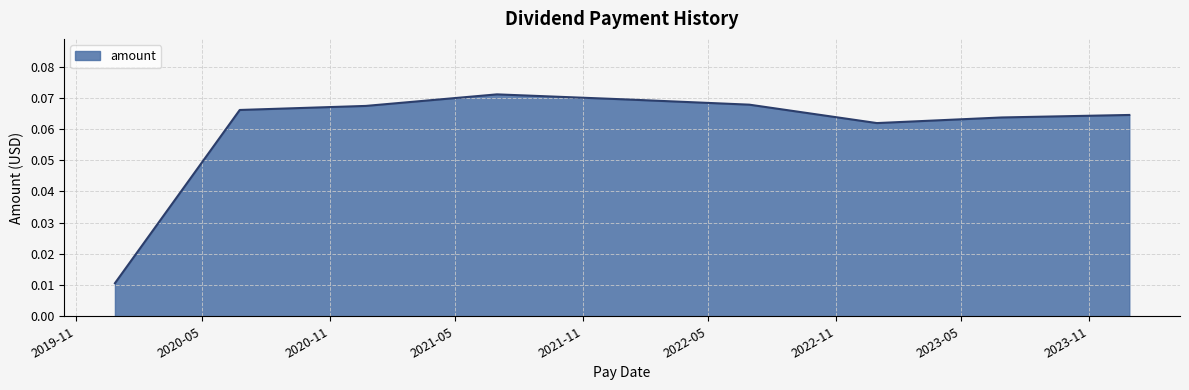

Does the chart display data point markers on the line(s)?

No